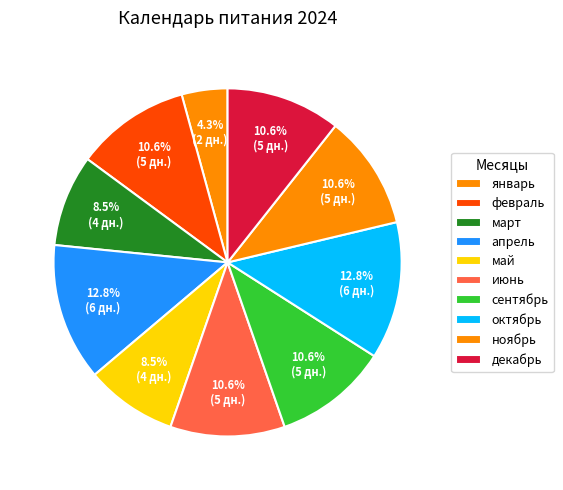

What percentage is the январь slice, to the nearest percent?

4%